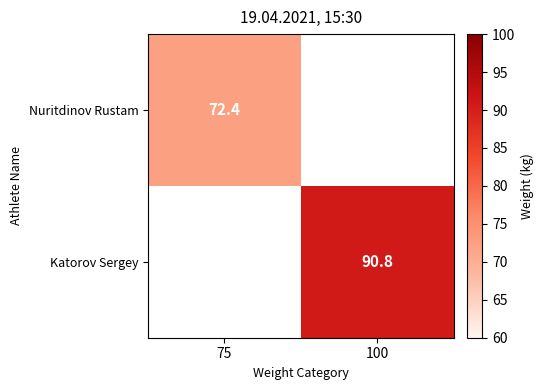

At how many categories does at least one series exceed 75?

1